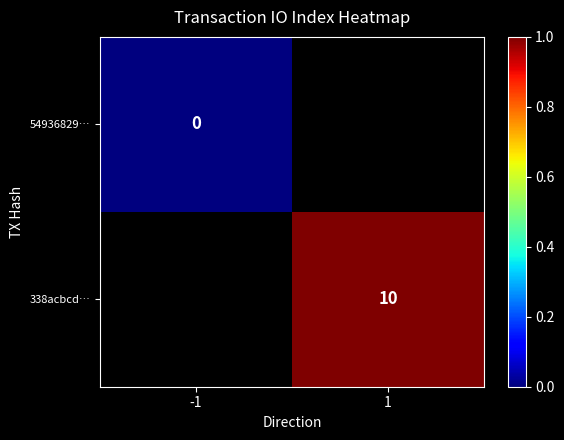

At how many categories does at least one series exceed 0?

1